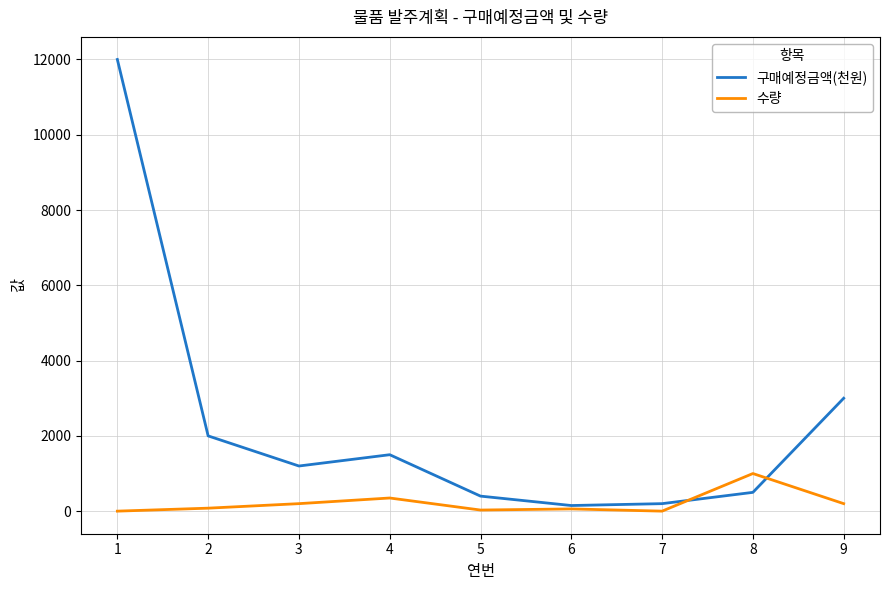

What is the sum of the 수량 values at 1 and 2?

81